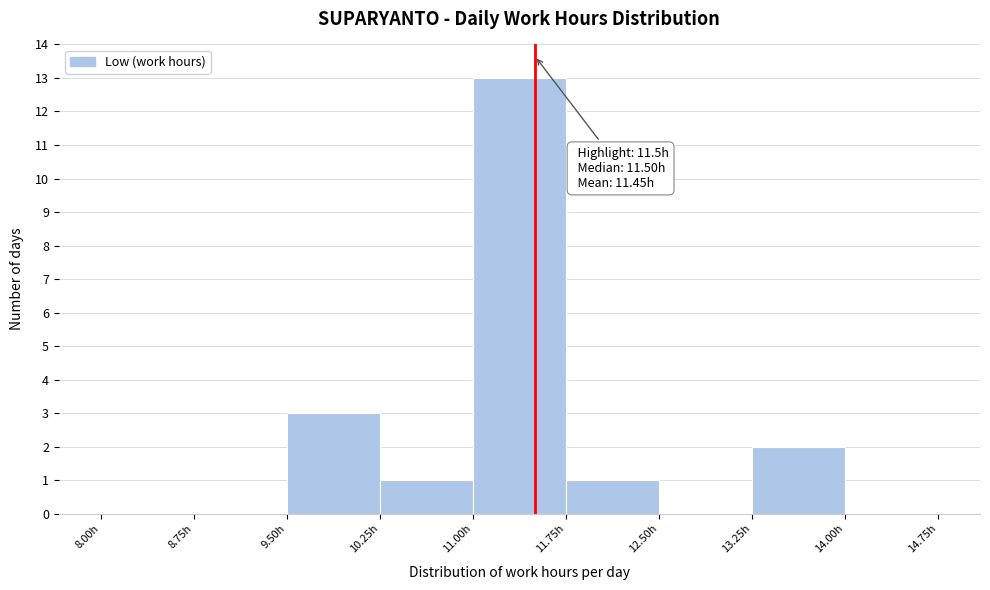

Over which range of the x-axis is the bar tallest?

11.00 to 11.75